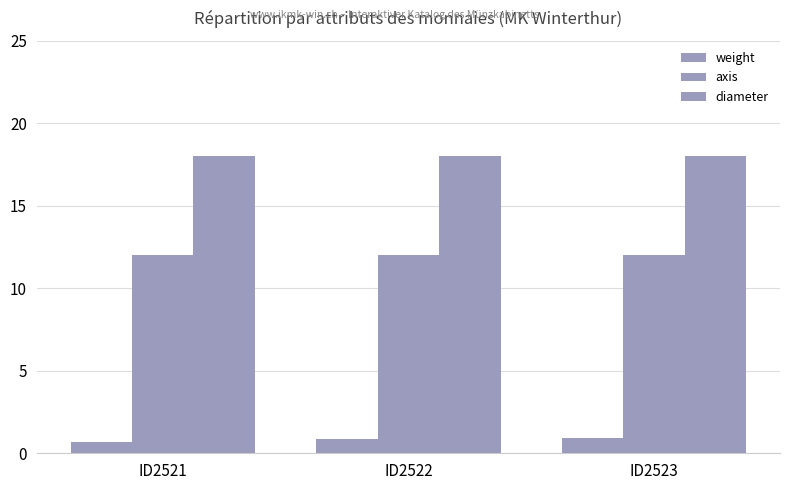

Which series has the largest total across all categories?

diameter